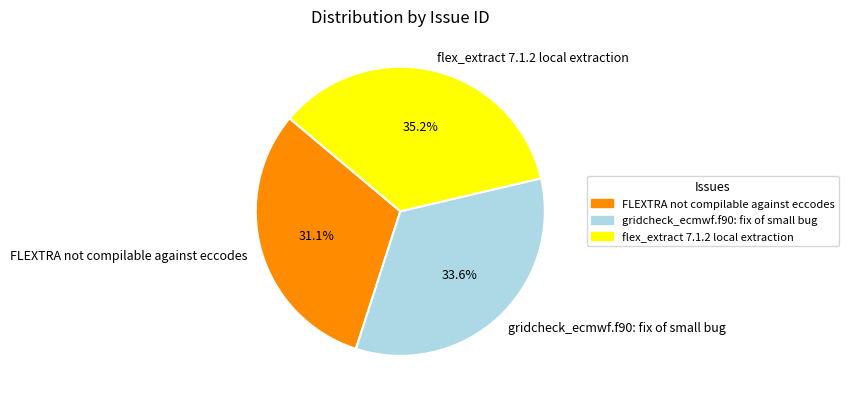

Combined, do flex_extract 7.1.2 local extraction and gridcheck_ecmwf.f90: fix of small bug account for over 50%?

Yes